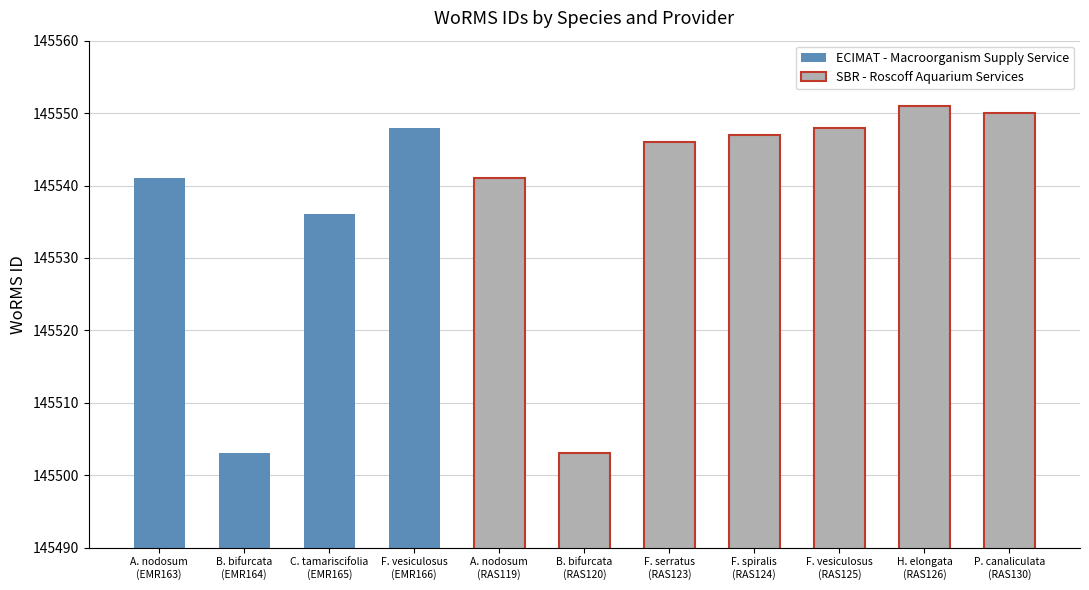

The chart shows a value of 145536 at Cystoseira tamariscifolia (EMR165). True or false?

True